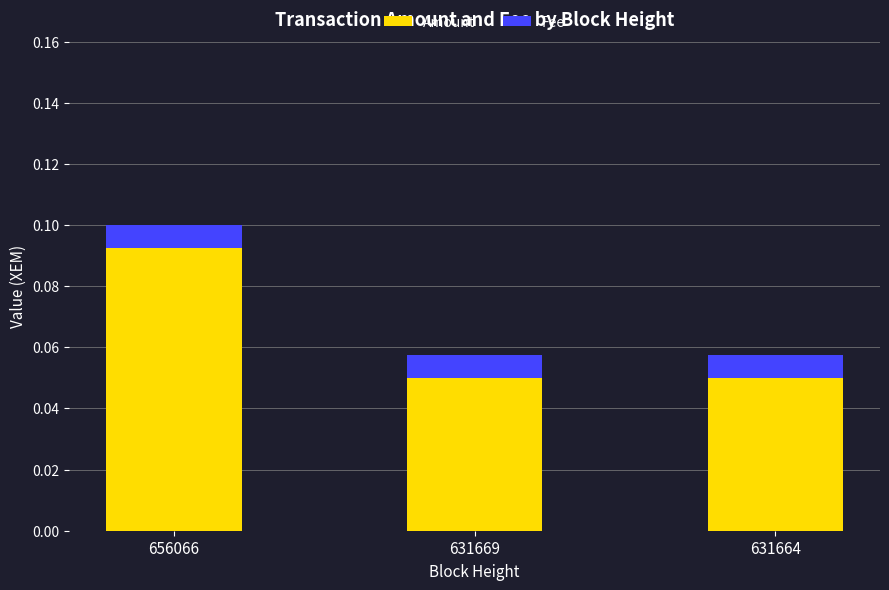

True or false: Amount has a value of 0.0 at 631664.

False